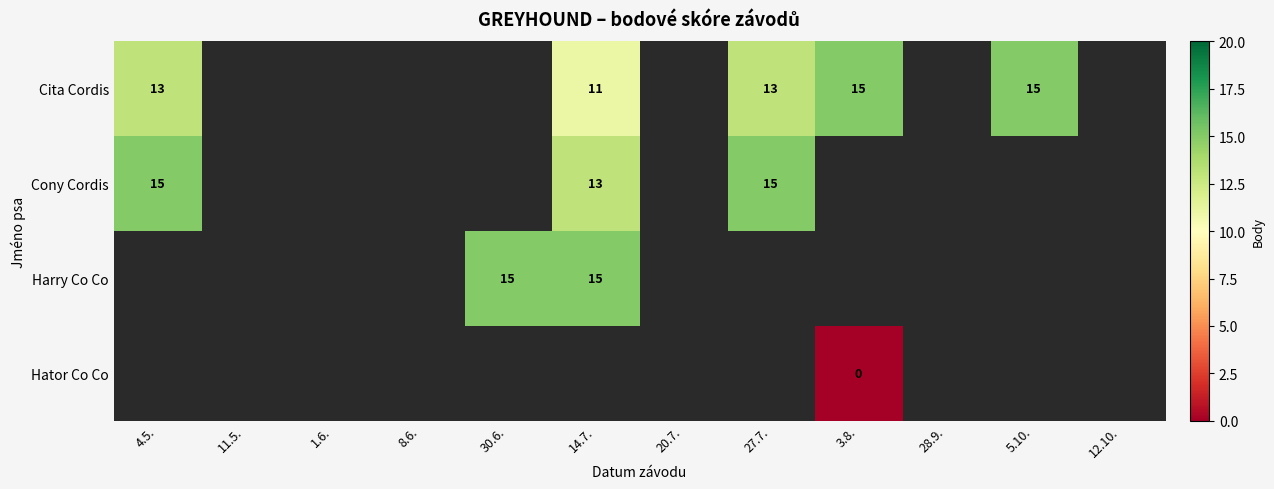

True or false: Cony Cordis has a value of 13 at 14.7..

True